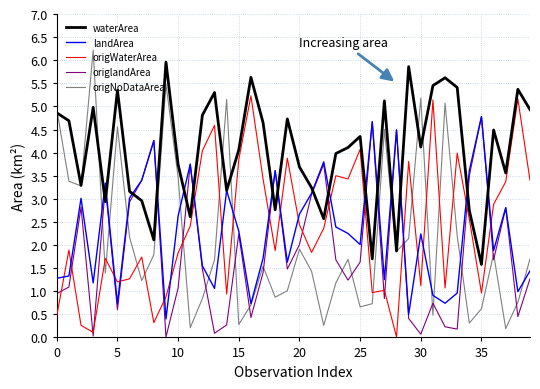

How many interior local peaks does the landArea series have?

12